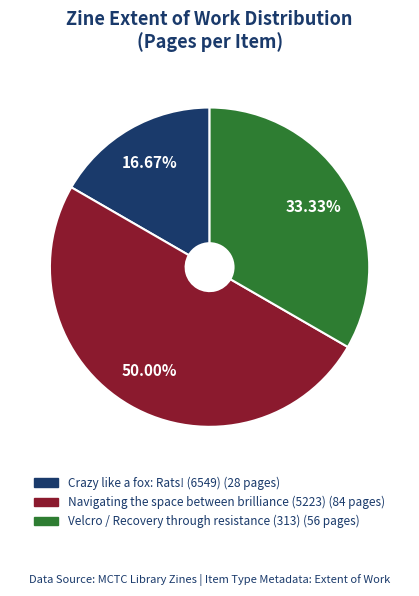

Do Crazy like a fox: Rats! (6549) and Navigating the space between brilliance (5223) together represent more than half of the pie?

Yes